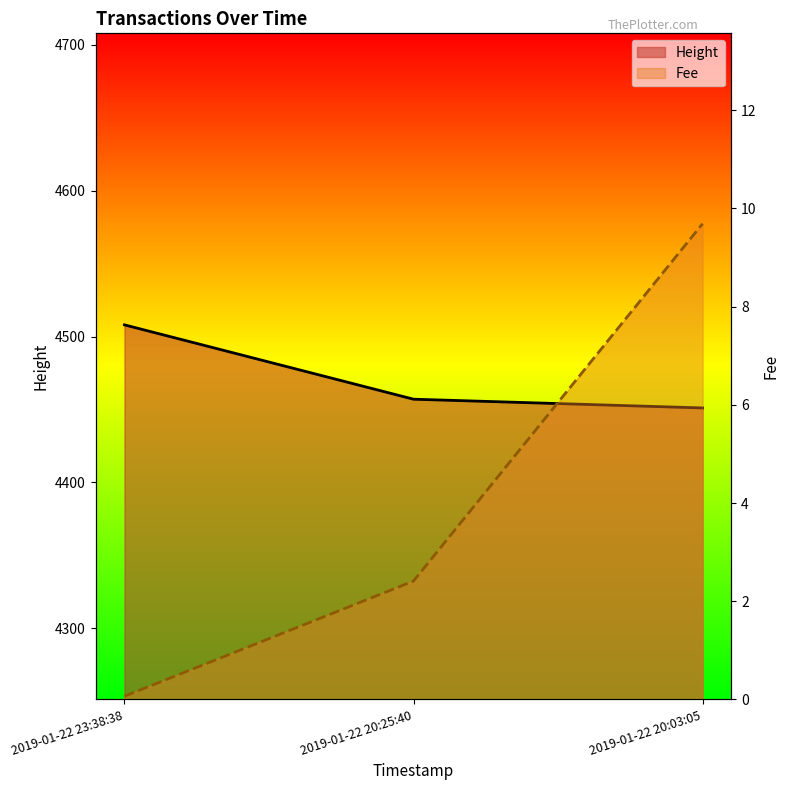

Which series changed the most between 2019-01-22 23:38:38 and 2019-01-22 20:25:40?

Height